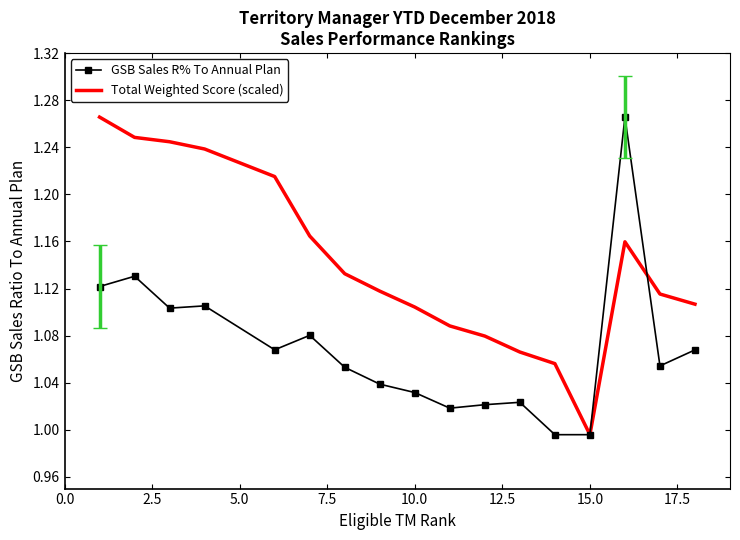

Which series has the largest total across all categories?

Total Weighted Score (scaled)